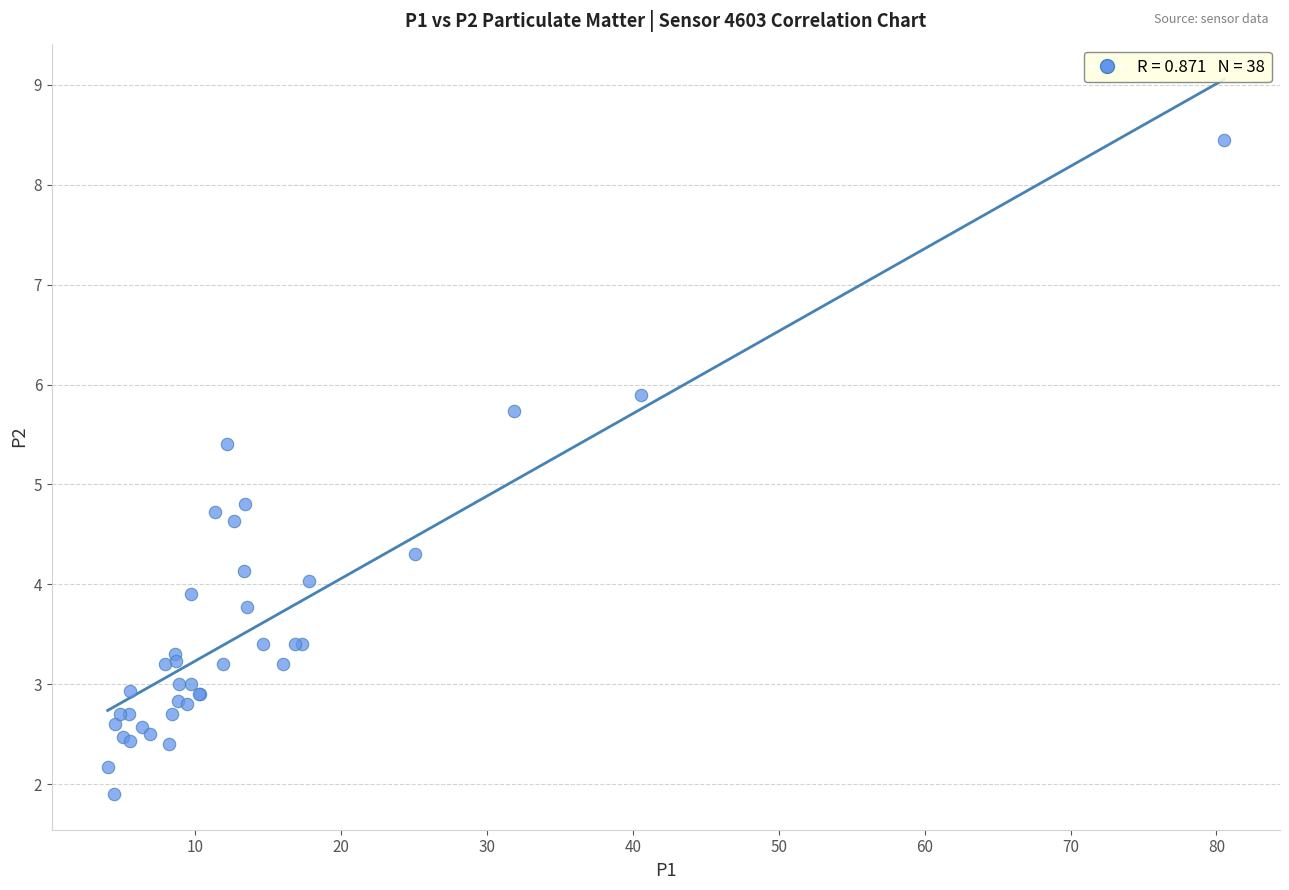

What Y value in the scatter plot is closest to 5?

4.8